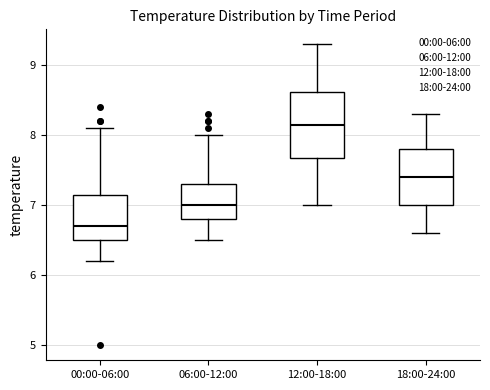

Comparing the boxes themselves (not the whiskers), which one is the tallest?

12:00-18:00